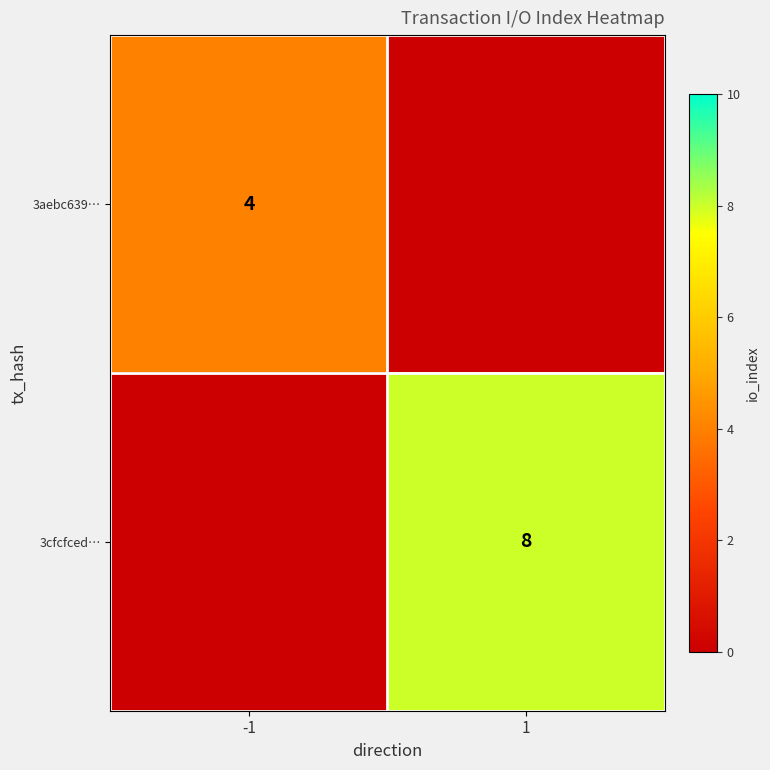

Is it true that 3aebc639… equals 6 at -1?

False